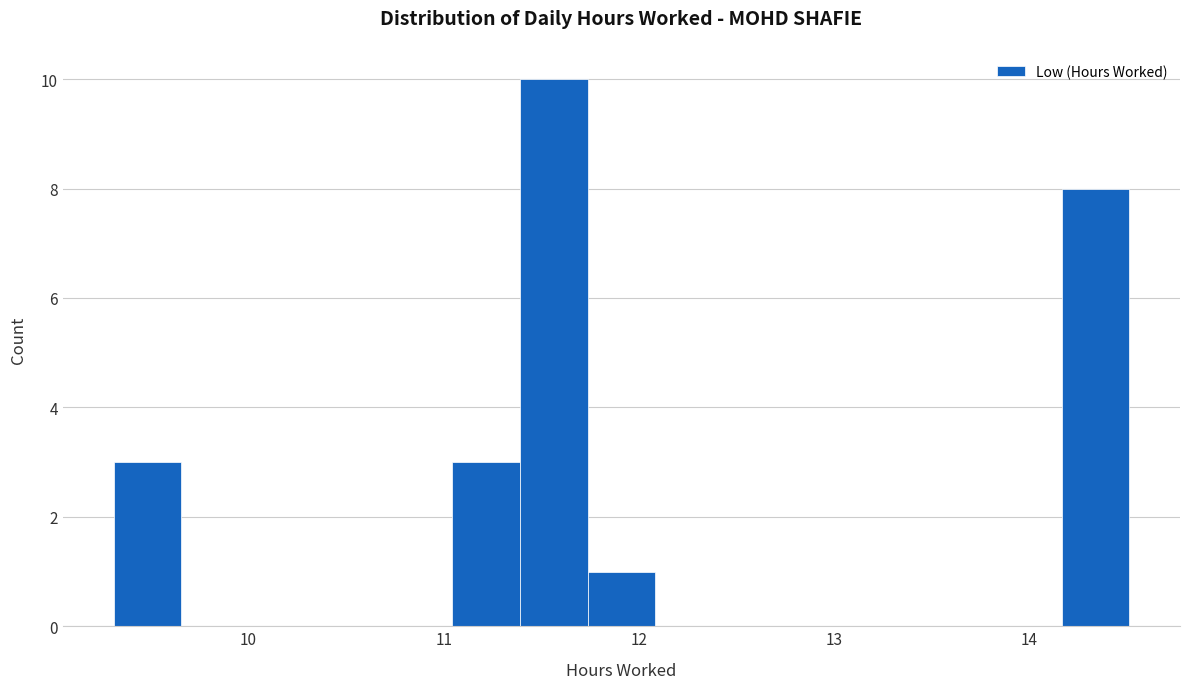

Read against the x-axis, roughly where is the centre of the tallest bar?

11.6